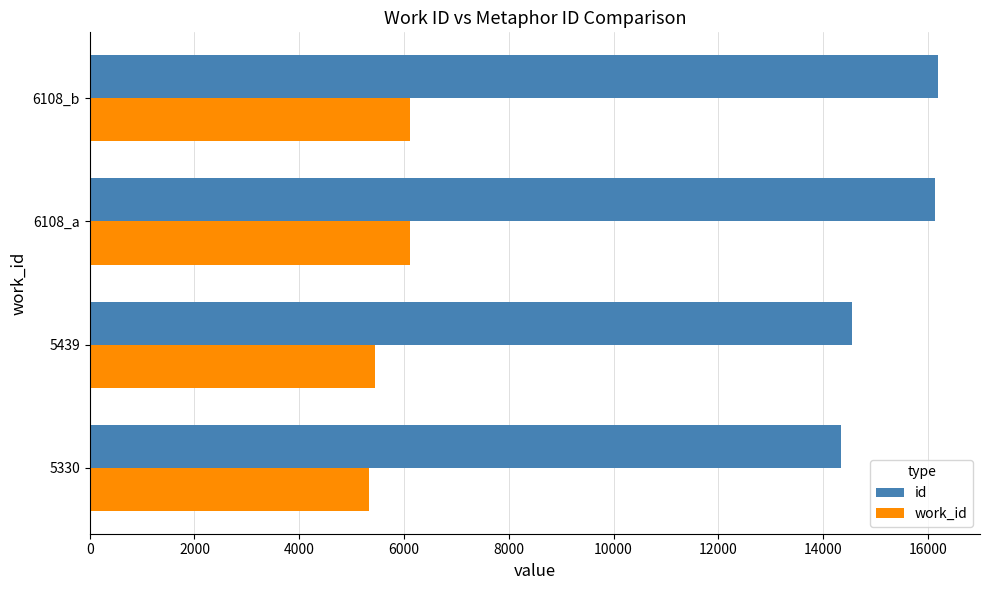

The value of id at 6108_b is 16184. True or false?

True